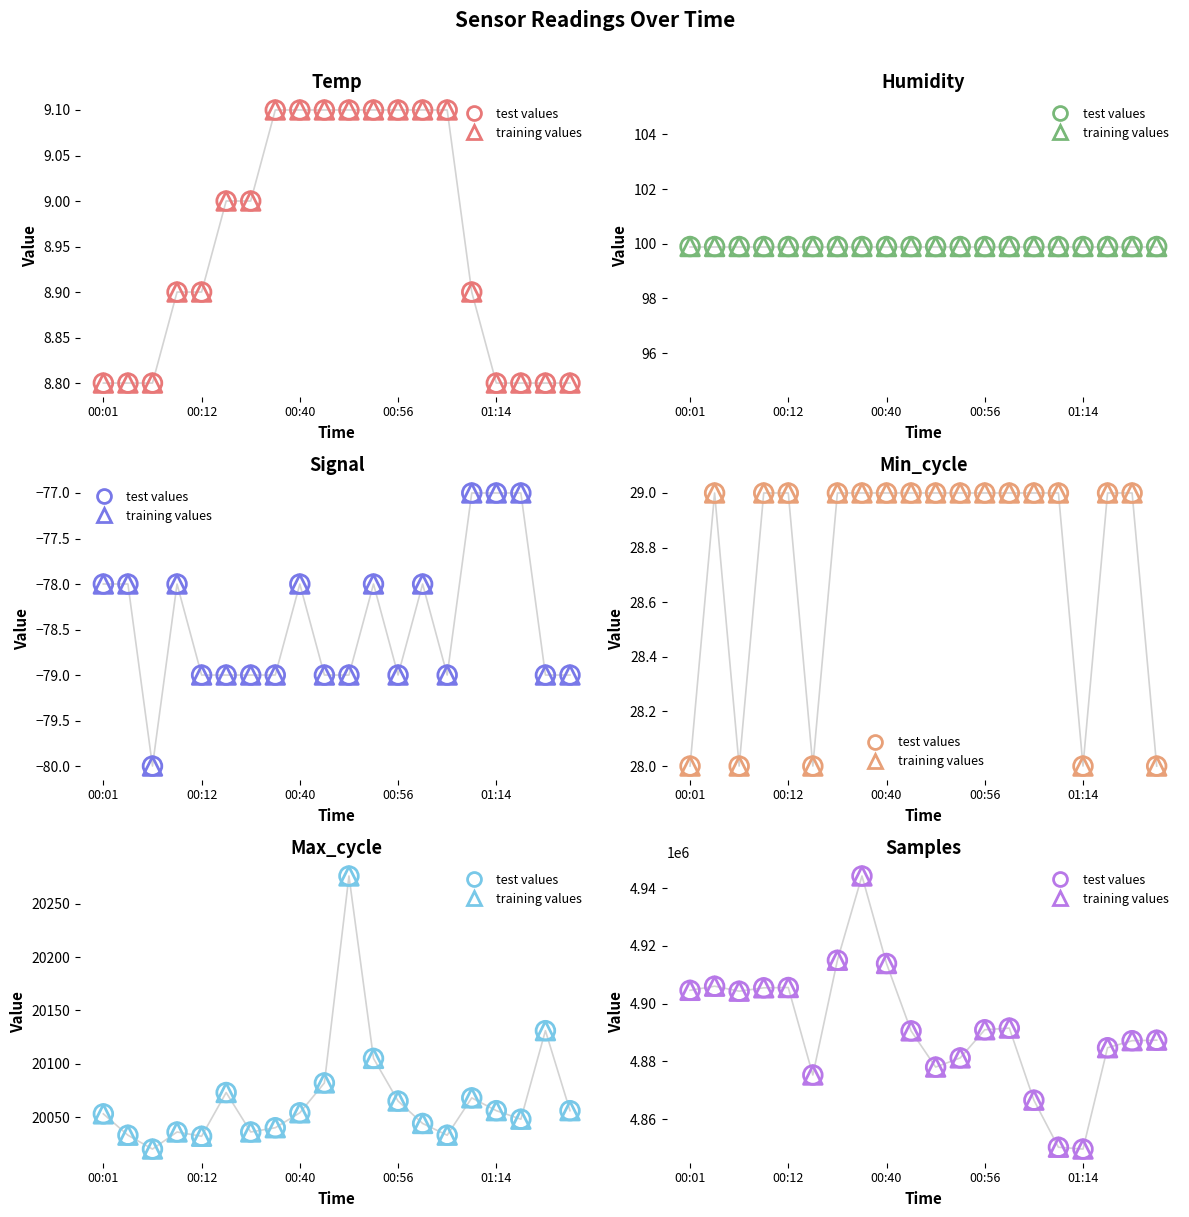

Which series reaches the maximum Y coordinate?

Samples